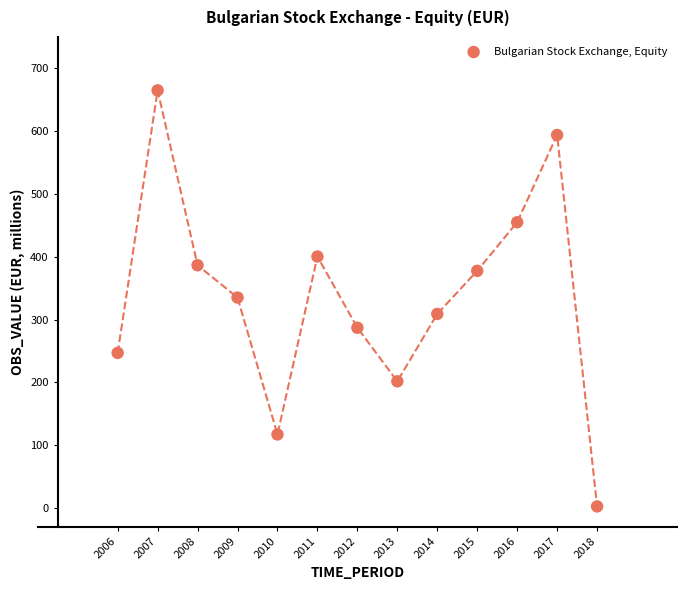

What is the range of X values (max minus min)?

12.0